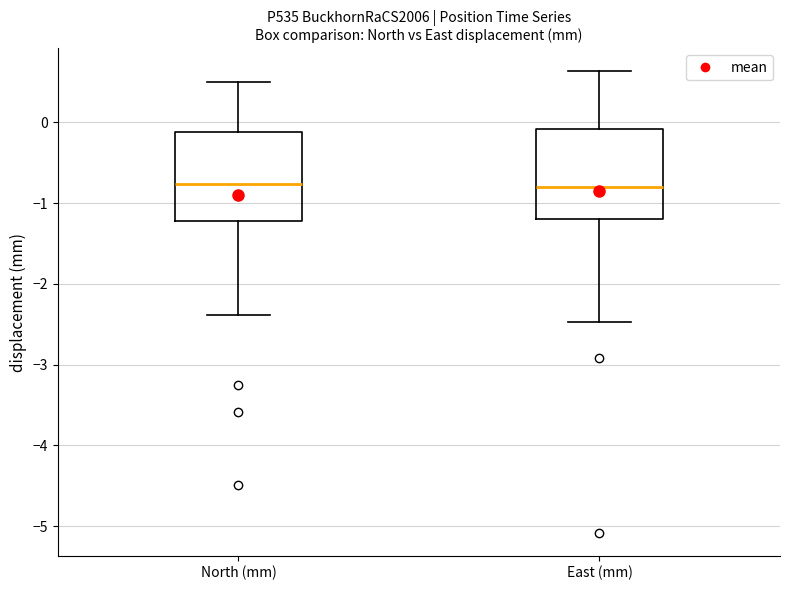

Reading left to right, transcribe this box plot: for each box, give where its median line is, the range the box spans, and where its two whiskers end, as read against the y-axis. The values are not printed on the chart, so give them approximately, as read against the axis.

North (mm): median -0.8, box -1.2 to -0.1, whiskers -2.4 to 0.5
East (mm): median -0.8, box -1.2 to -0.1, whiskers -2.5 to 0.6